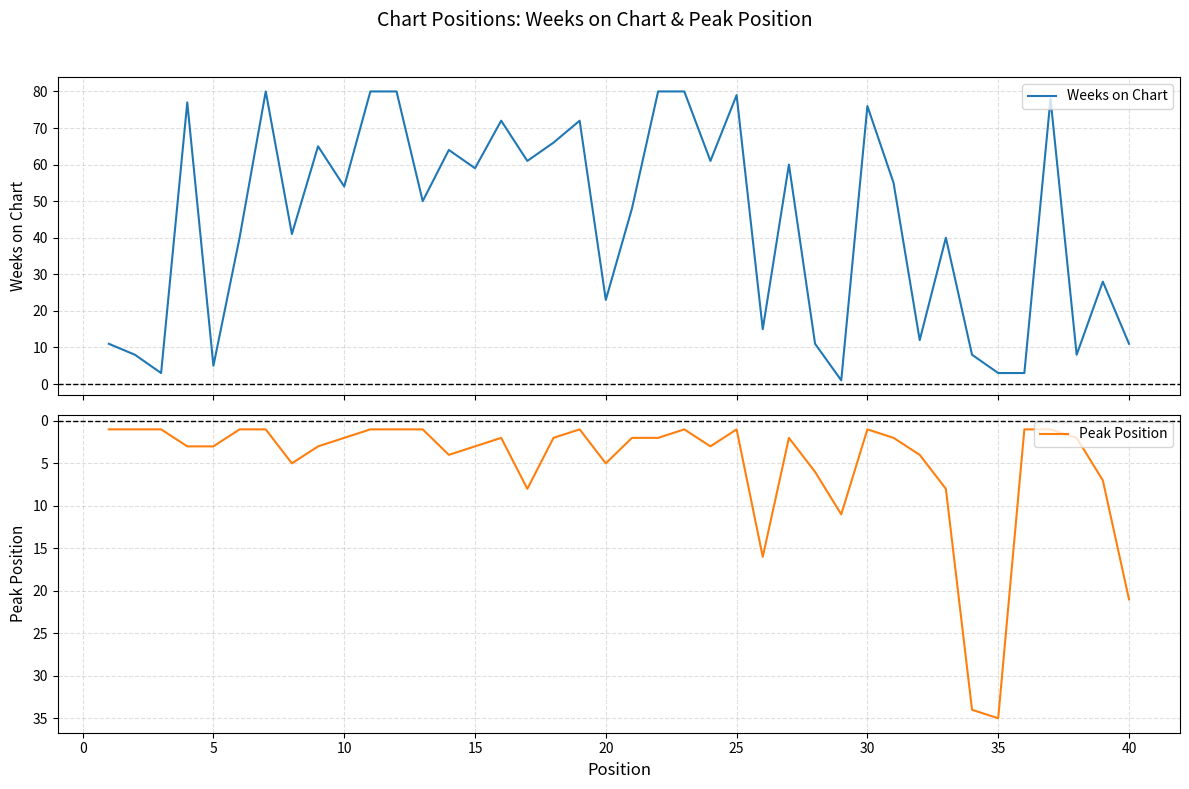

How many data points in Peak Position are above 2?

18